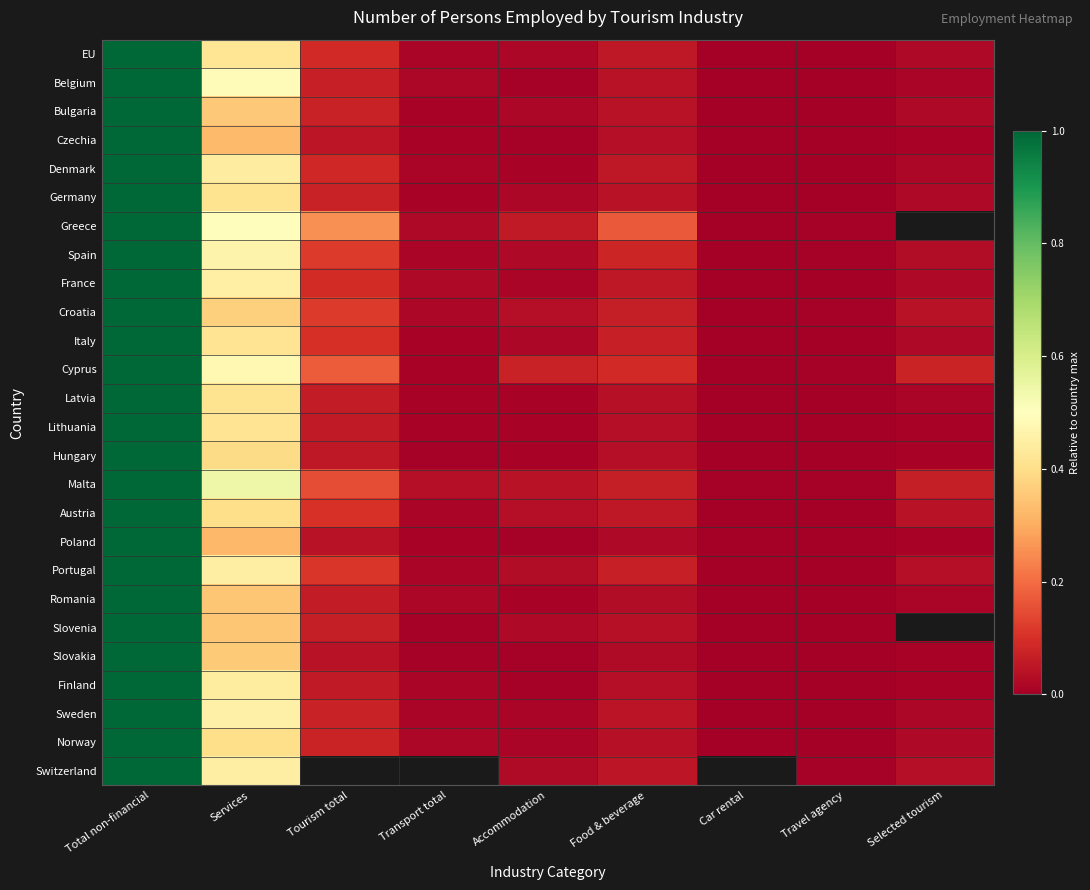

At how many categories does at least one series exceed 0?

9